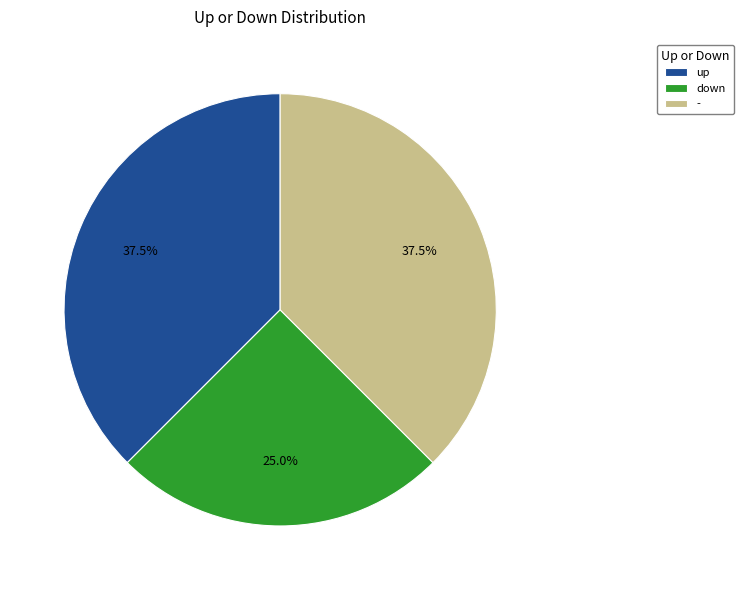

What is the total percentage of - and down?

62.5%